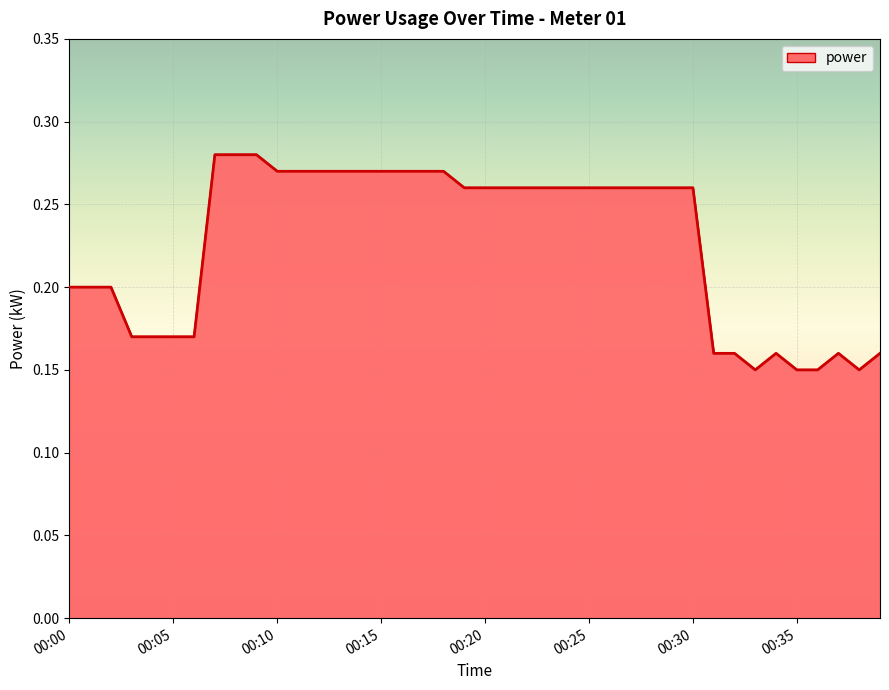

What is the value of the 19th point from the left?

0.3